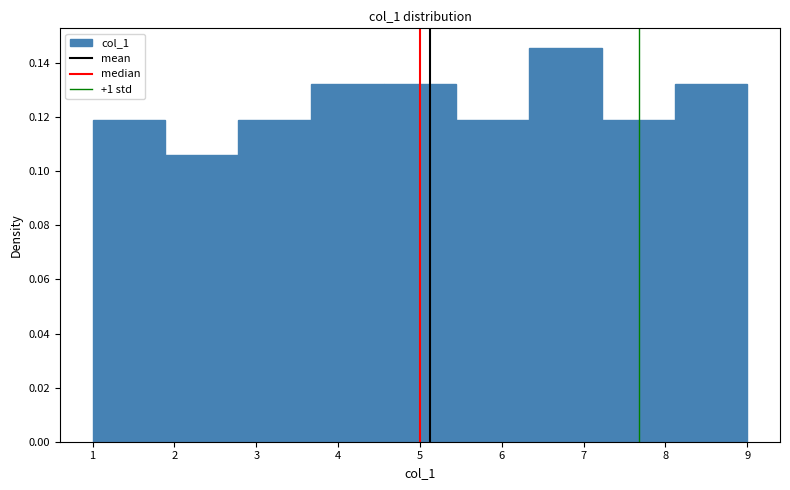

Reading left to right, list every bar in this chart as the range it spans on the x-axis followed by its height. Neither the bar edges nor the heights are printed on the chart, so give them approximately, as read against the axes.

1.0 to 1.9: 0.120
1.9 to 2.8: 0.106
2.8 to 3.7: 0.120
3.7 to 4.6: 0.132
4.6 to 5.4: 0.132
5.4 to 6.3: 0.120
6.3 to 7.2: 0.146
7.2 to 8.1: 0.120
8.1 to 9.0: 0.132